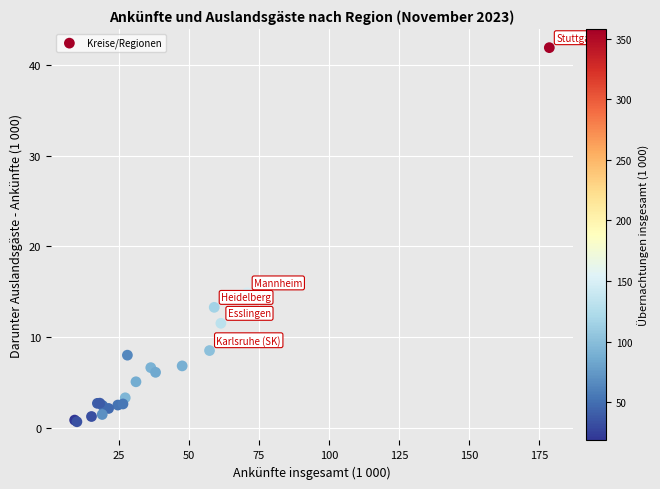

What Y value in the scatter plot is closest to 21?

14.9